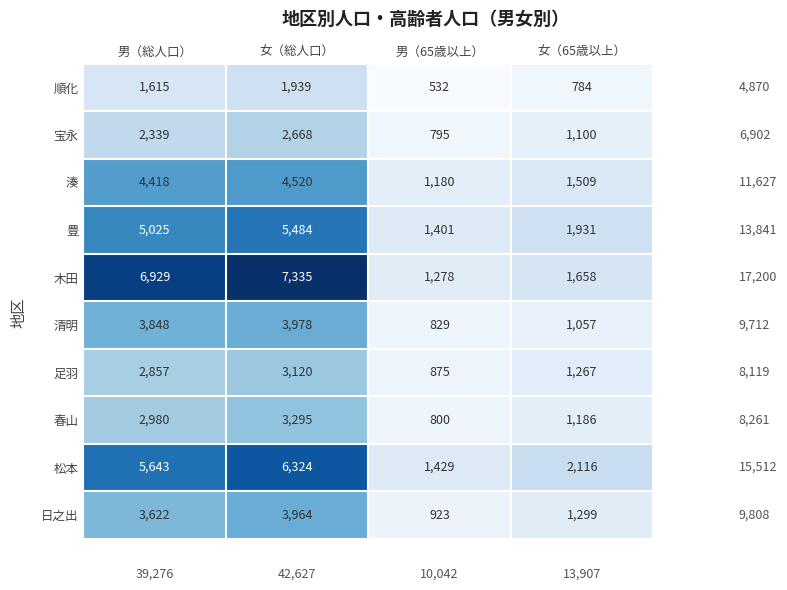

At which category is the sum across all series the highest?

女（総人口）